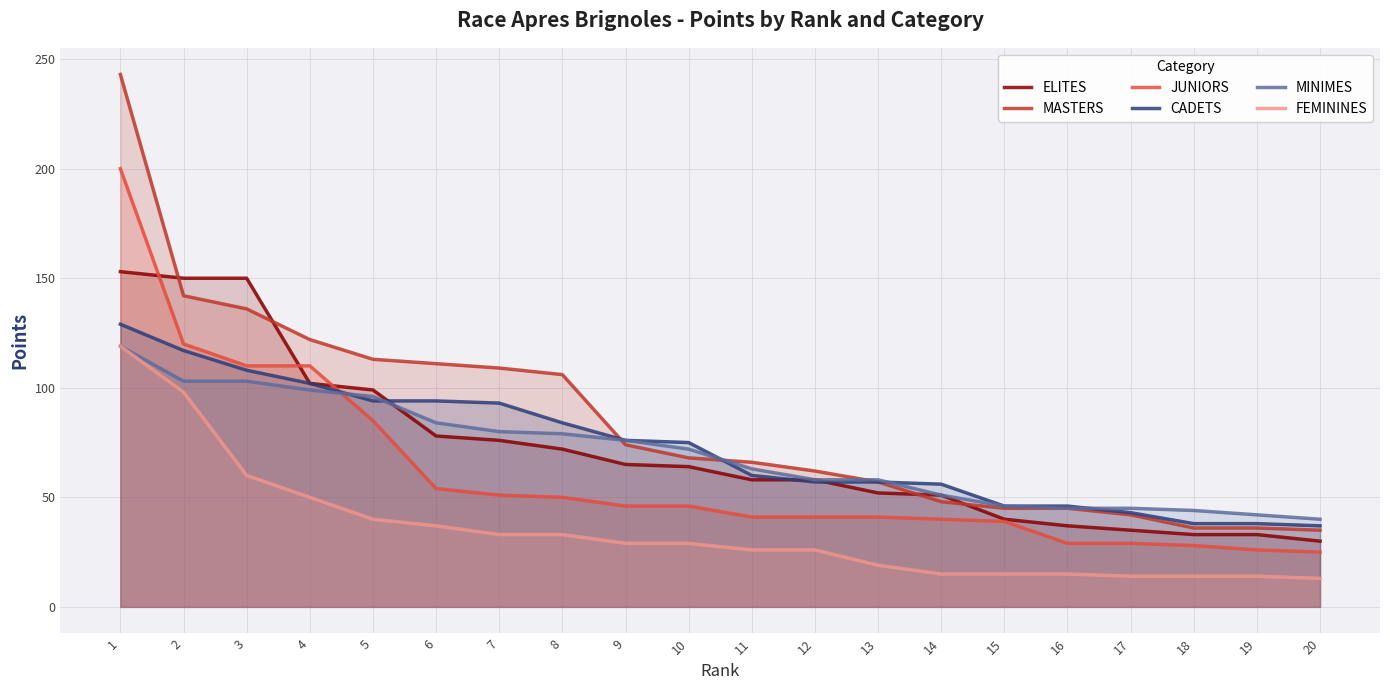

At which label does MINIMES first exceed 72?

1